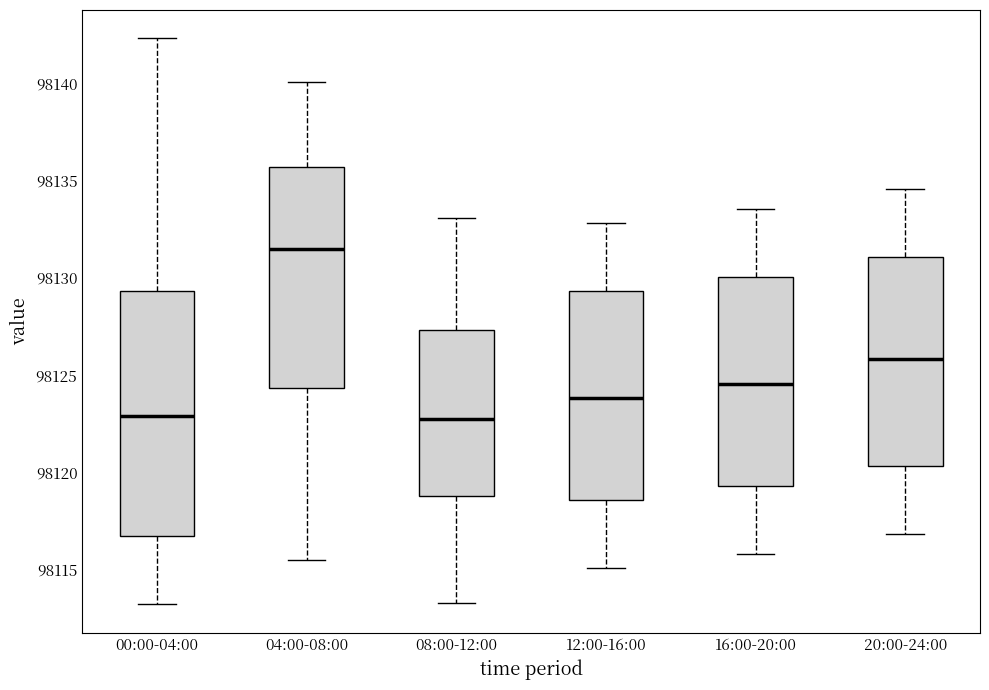

Which box's median line is the highest?

04:00-08:00